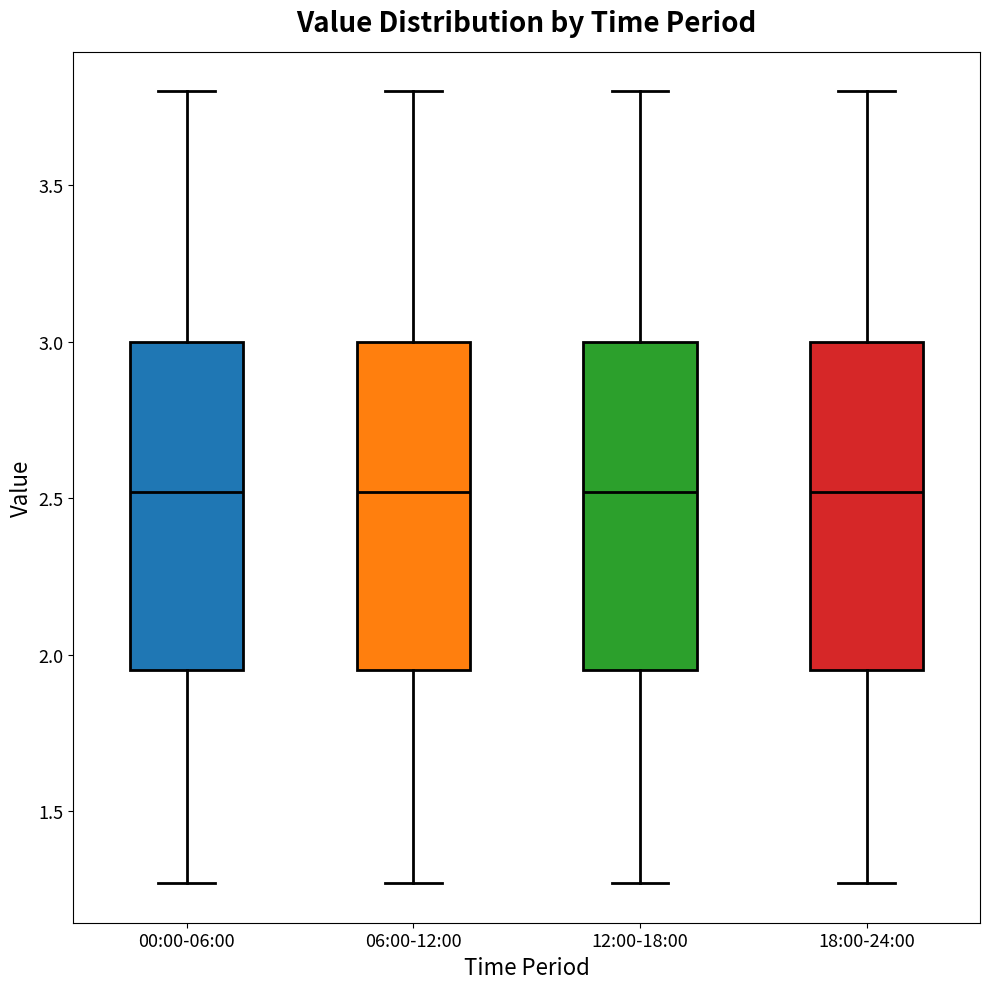

Reading left to right, transcribe this box plot: for each box, give where its median line is, the range the box spans, and where its two whiskers end, as read against the y-axis. The values are not printed on the chart, so give them approximately, as read against the axis.

00:00-06:00: median 2.50, box 1.95 to 3.00, whiskers 1.25 to 3.80
06:00-12:00: median 2.50, box 1.95 to 3.00, whiskers 1.25 to 3.80
12:00-18:00: median 2.50, box 1.95 to 3.00, whiskers 1.25 to 3.80
18:00-24:00: median 2.50, box 1.95 to 3.00, whiskers 1.25 to 3.80